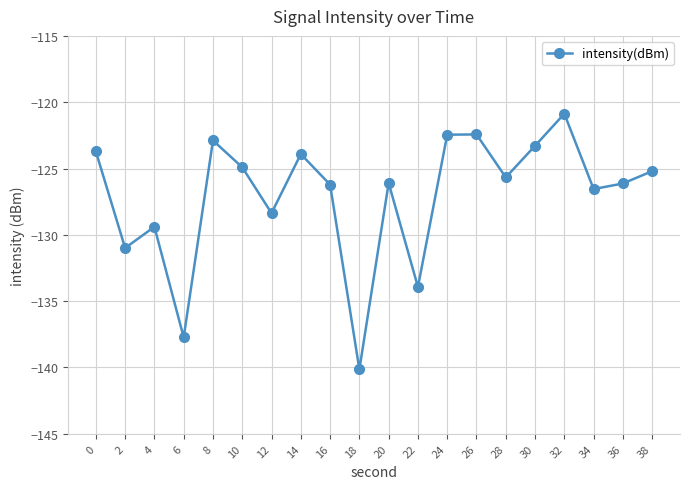

How many series are shown in this chart?

1